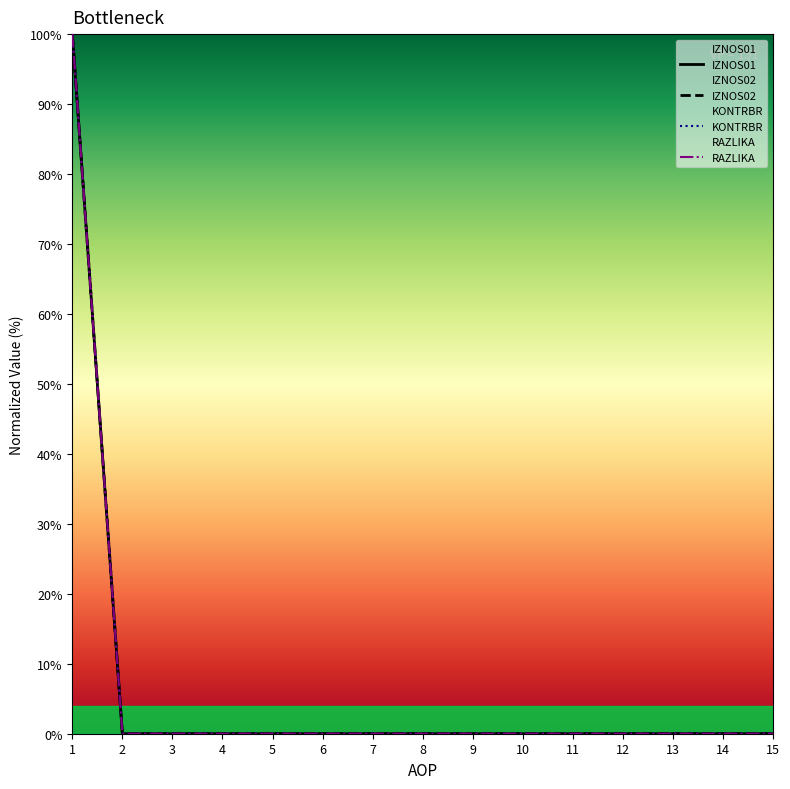

True or false: IZNOS02 has more than 1 points higher than both neighbors.

False